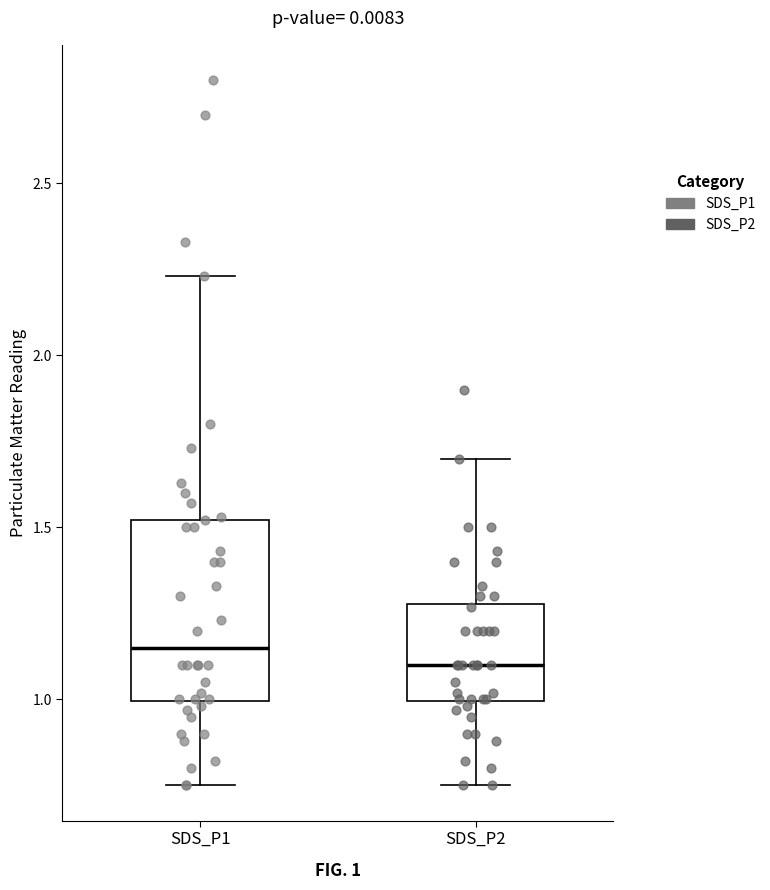

Reading left to right, transcribe this box plot: for each box, give where its median line is, the range the box spans, and where its two whiskers end, as read against the y-axis. The values are not printed on the chart, so give them approximately, as read against the axis.

SDS_P1: median 1.15, box 1.00 to 1.50, whiskers 0.75 to 2.25
SDS_P2: median 1.10, box 1.00 to 1.30, whiskers 0.75 to 1.70